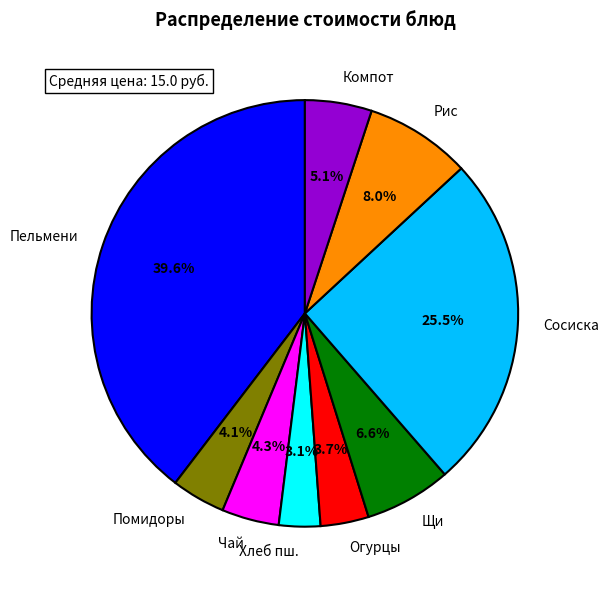

What is the largest slice in the pie chart?

Пельмени